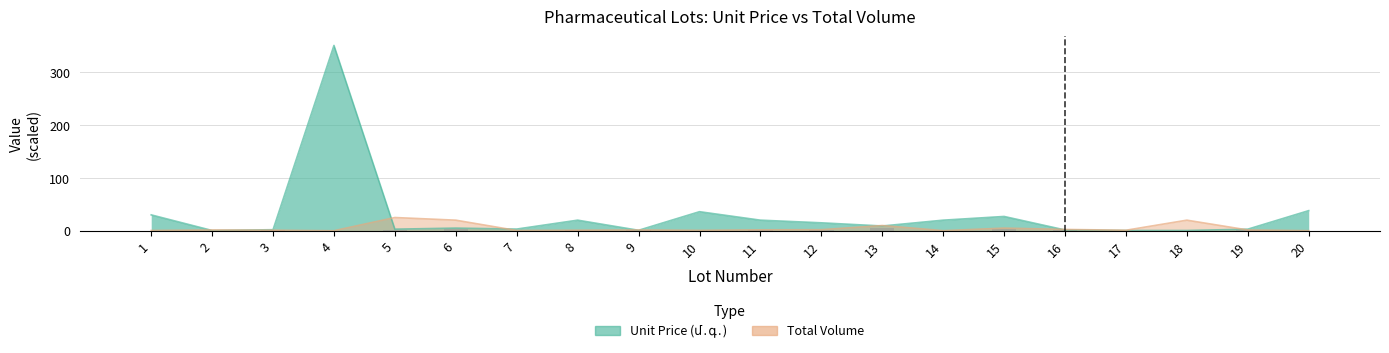

Which series has the largest total across all categories?

Unit Price (մ․գ․)